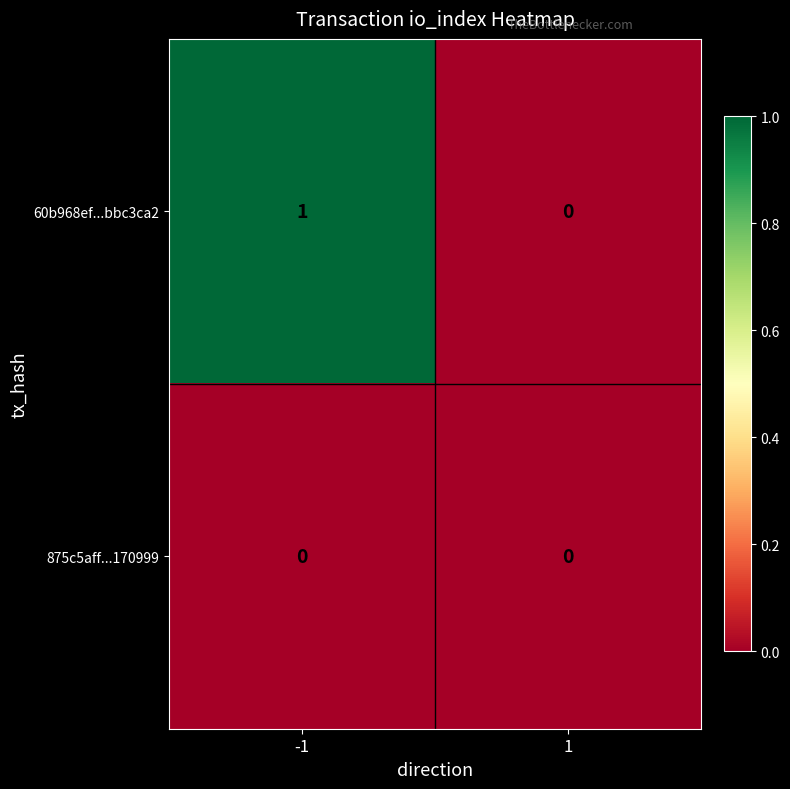

True or false: 60b968ef...bbc3ca2 has a value of 0 at -1.

False